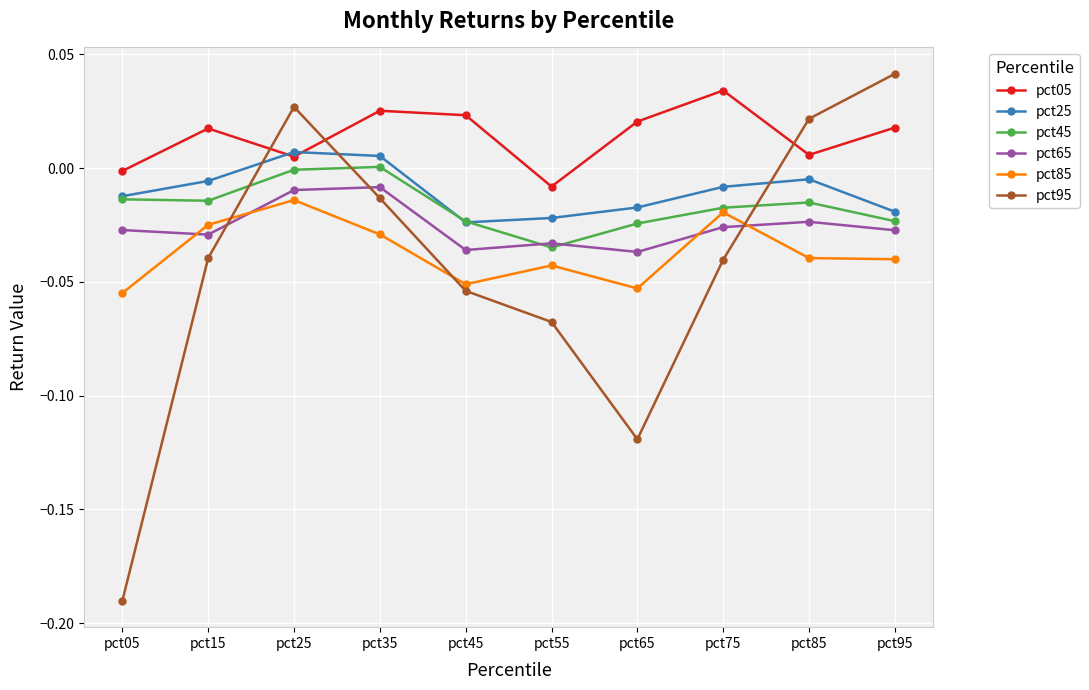

Which label corresponds to the largest value in the chart?

pct95